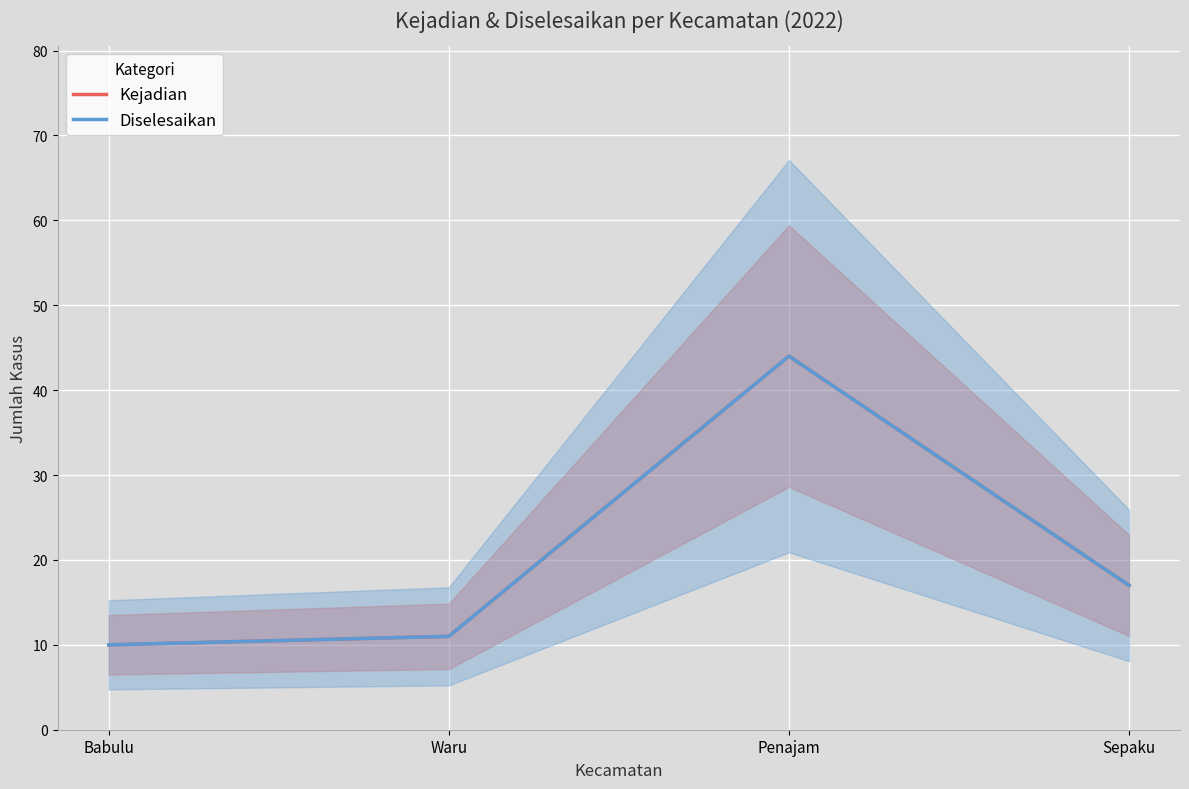

True or false: Diselesaikan and Kejadian cross at least once.

False